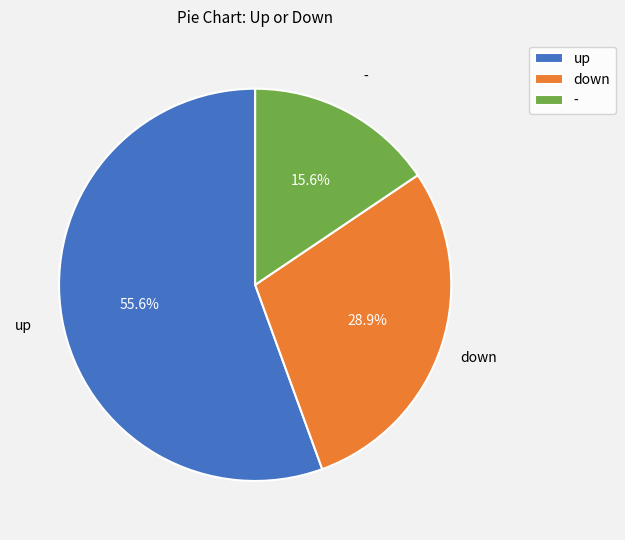

How many segments does this pie chart have?

3